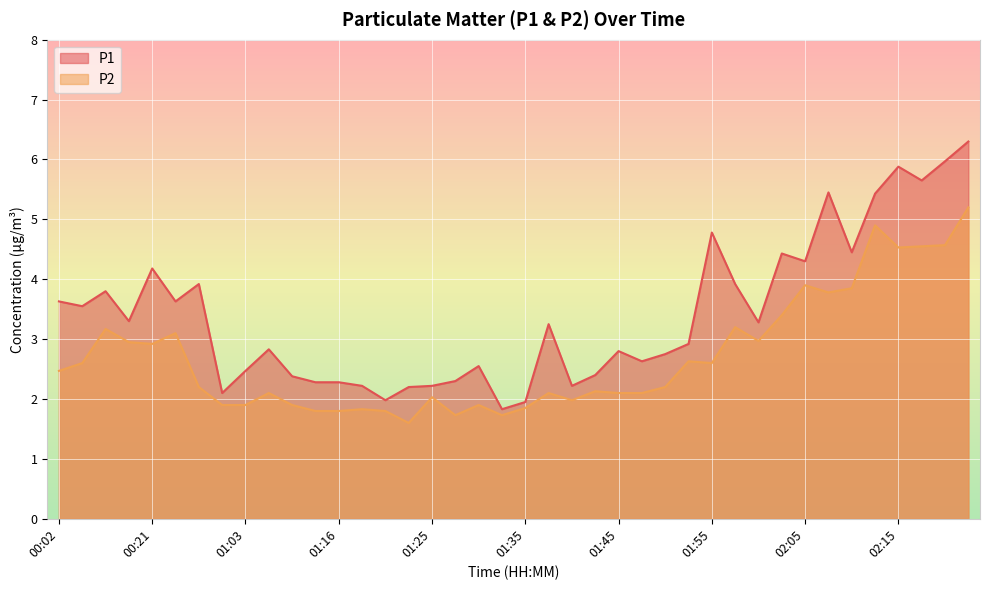

Count the number of data series in this chart.

2